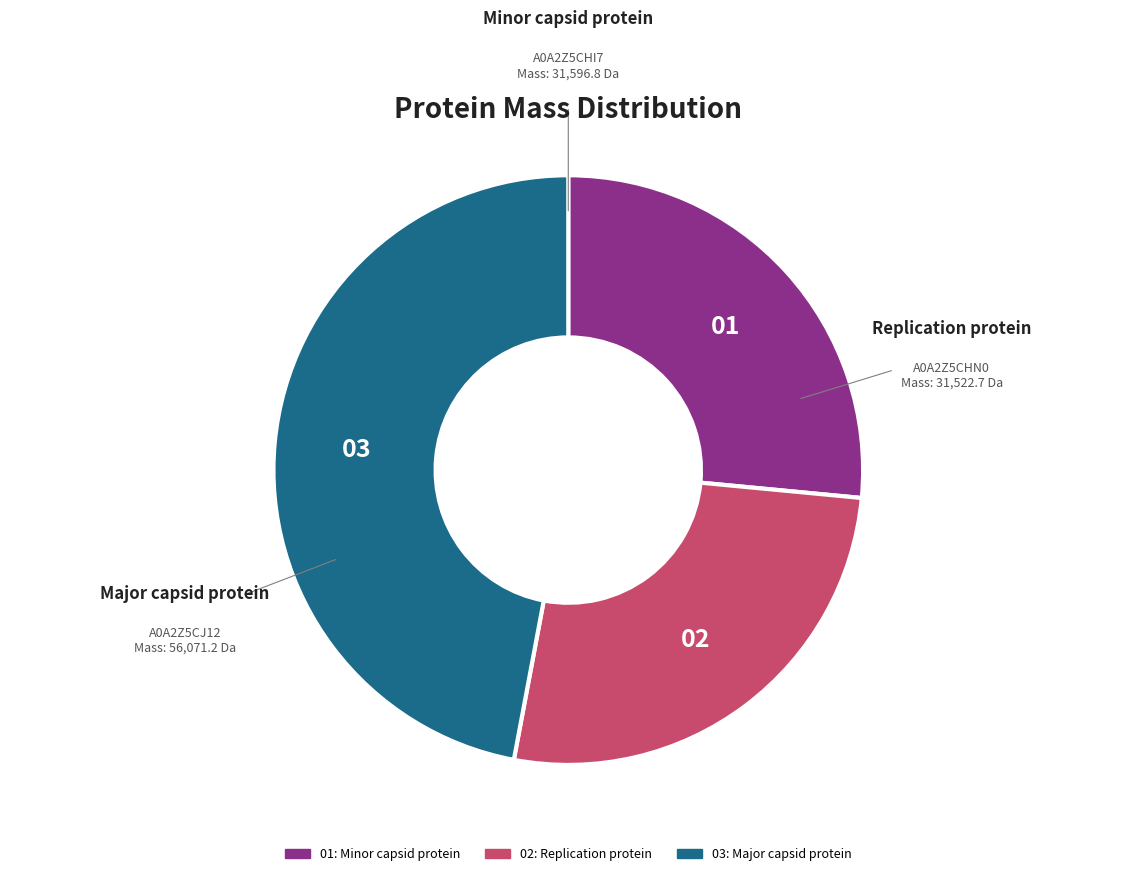

Does any single category account for the majority?

No